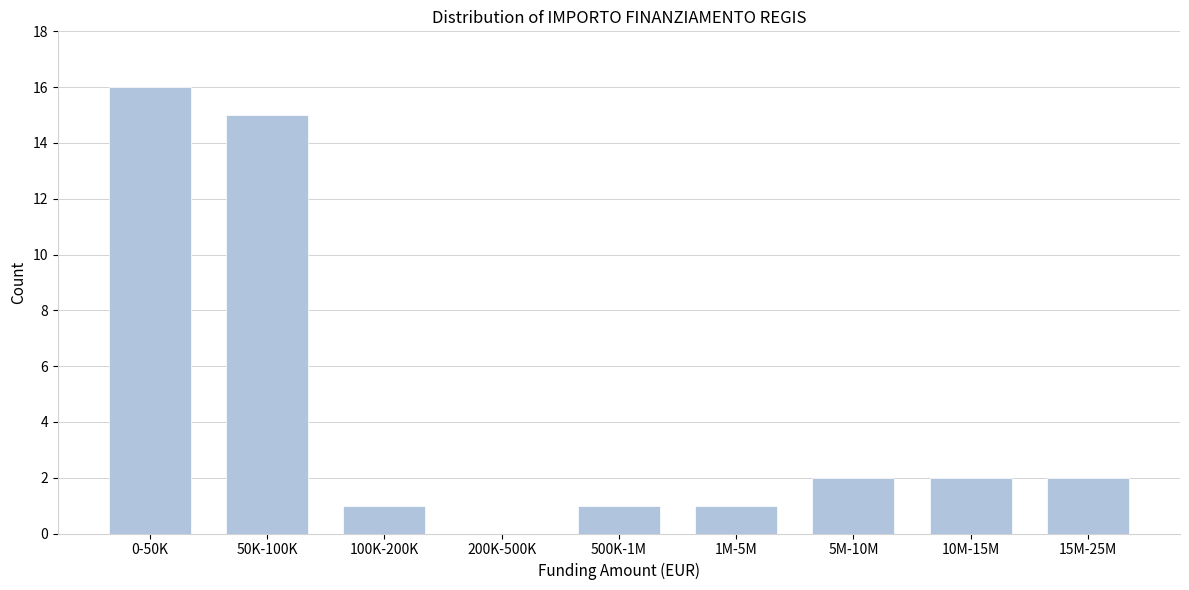

Reading left to right, extract all data points from this chart.

0-50K=16	50K-100K=15	100K-200K=1	200K-500K=0	500K-1M=1	1M-5M=1	5M-10M=2	10M-15M=2	15M-25M=2